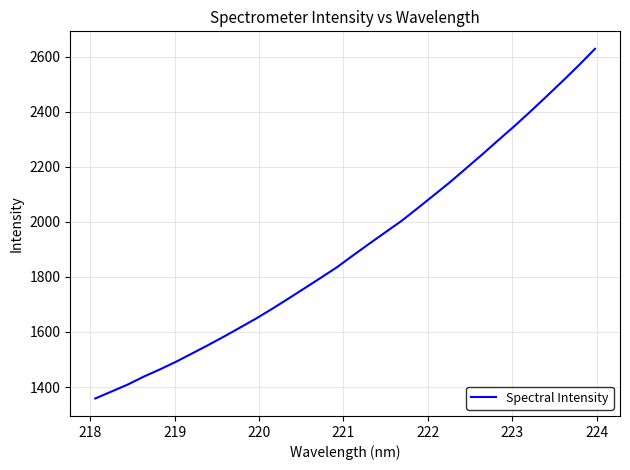

Is this an area chart (filled region under the line)?

No